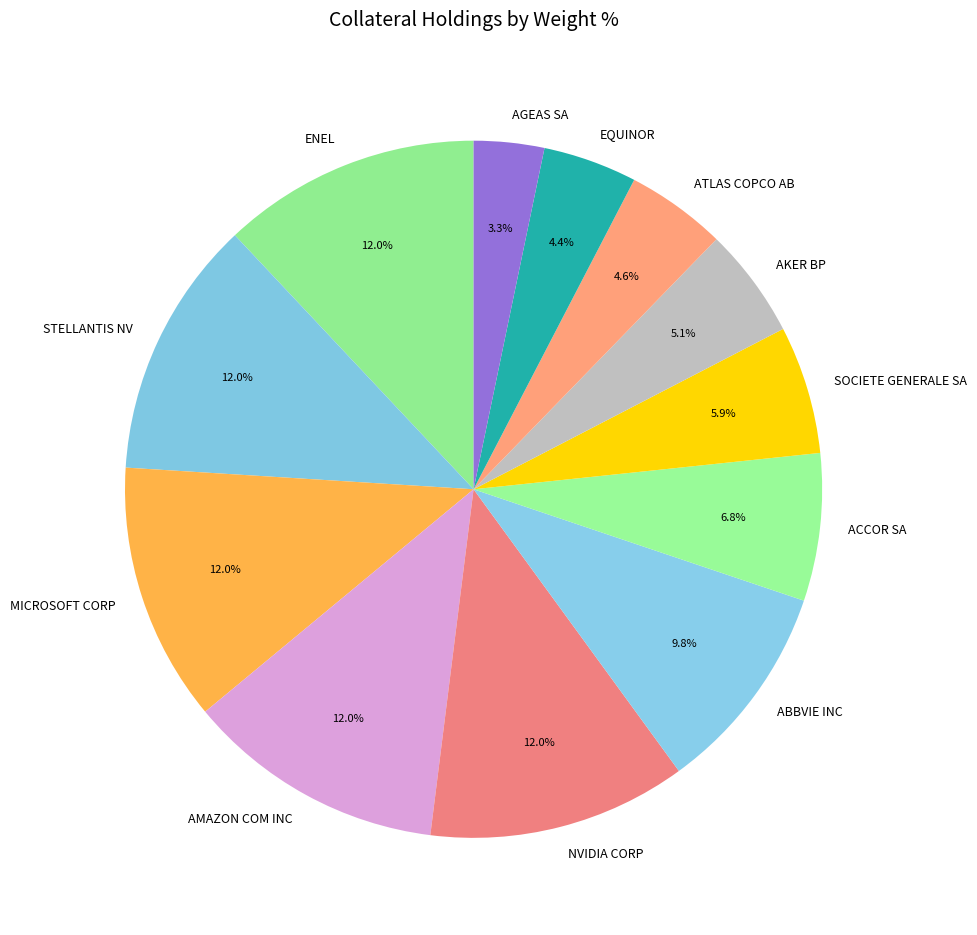

Is ABBVIE INC the majority of the pie?

No